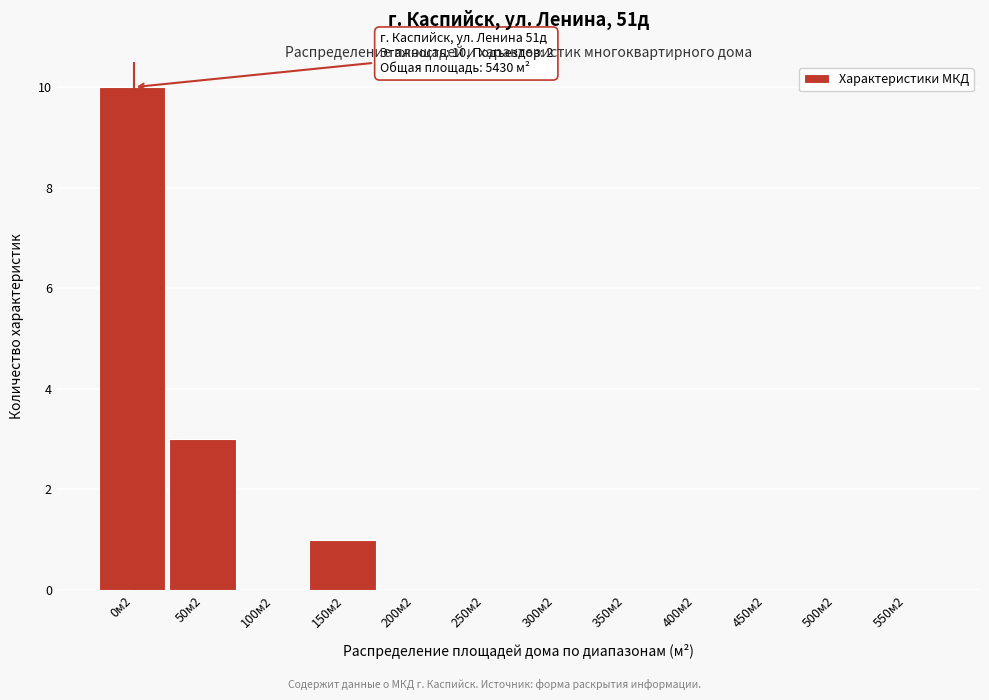

Reading left to right, what are all the values shown in this chart?

0м2=10	50м2=3	100м2=0	150м2=1	200м2=0	250м2=0	300м2=0	350м2=0	400м2=0	450м2=0	500м2=0	550м2=0